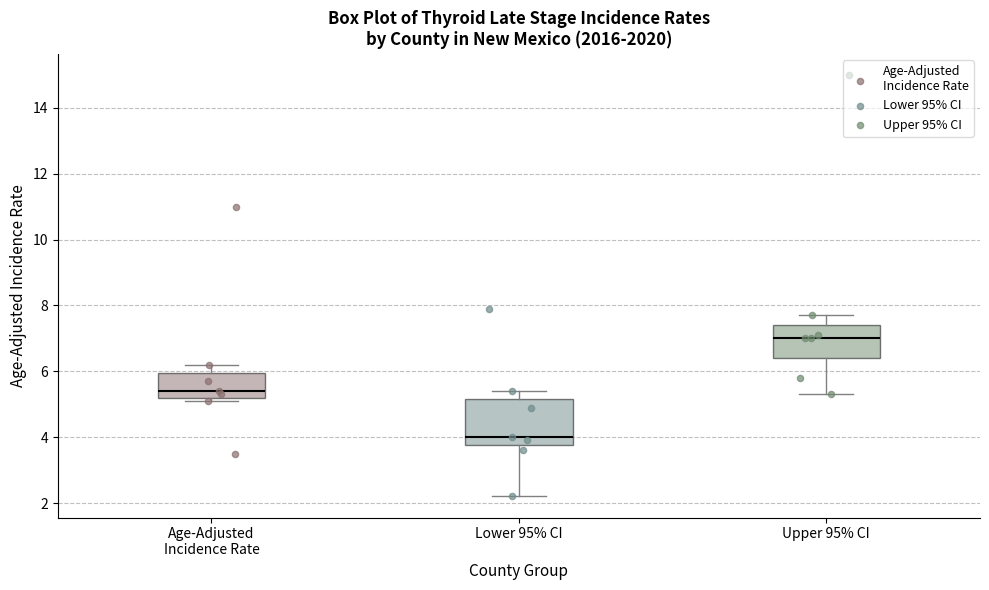

Reading left to right, transcribe this box plot: for each box, give where its median line is, the range the box spans, and where its two whiskers end, as read against the y-axis. The values are not printed on the chart, so give them approximately, as read against the axis.

Age-Adjusted Incidence Rate: median 5.4, box 5.2 to 6.0, whiskers 5.2 (just below the box's lower edge) to 6.2
Lower 95% CI: median 4.0, box 3.8 to 5.2, whiskers 2.2 to 5.4
Upper 95% CI: median 7.0, box 6.4 to 7.4, whiskers 5.4 to 7.8